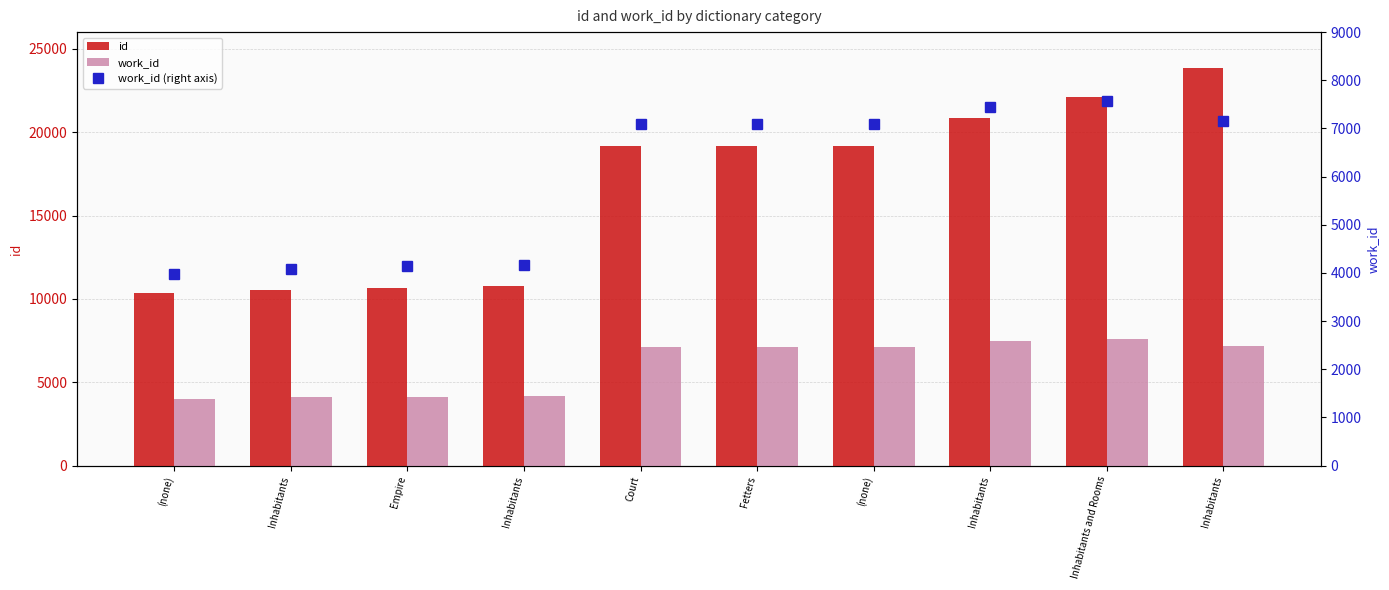

What is the average value of the work_id (right axis) series?

5986